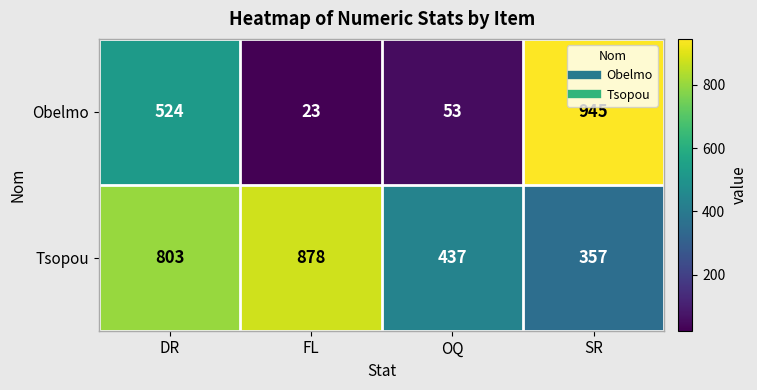

Read the Tsopou value at FL, to the nearest 10.

880